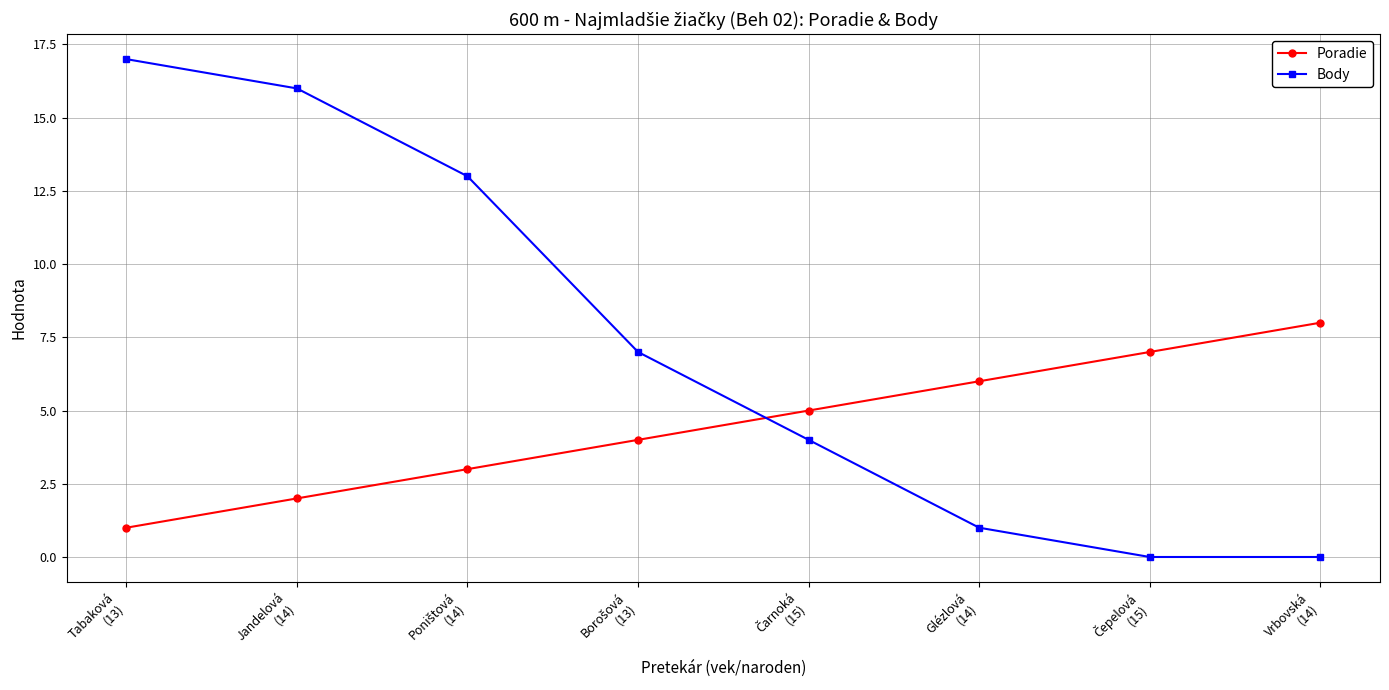

Which series ends up on top after the final intersection of Poradie and Body?

Poradie